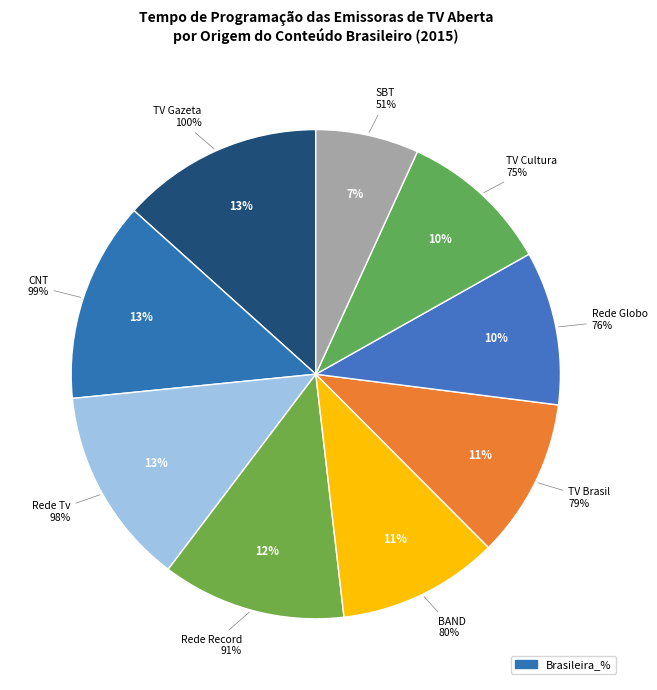

Is there a majority slice in this chart?

No